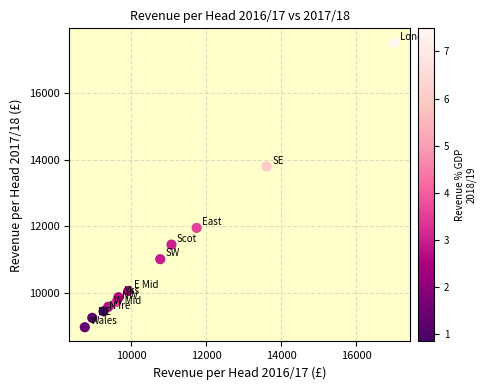

What is the average X value?

10820